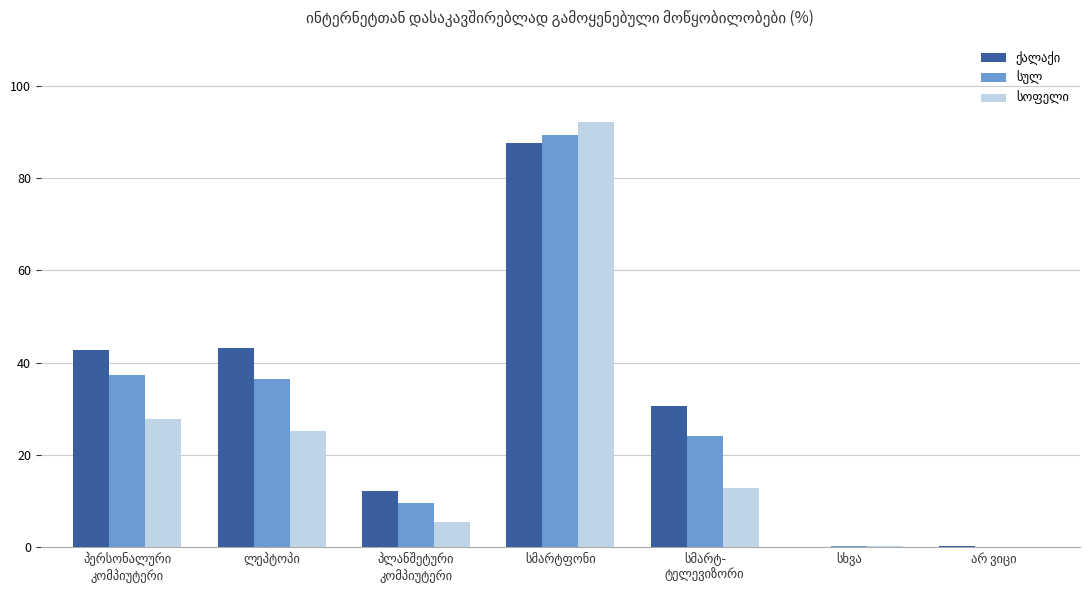

What is the maximum value shown in the chart?

92.2